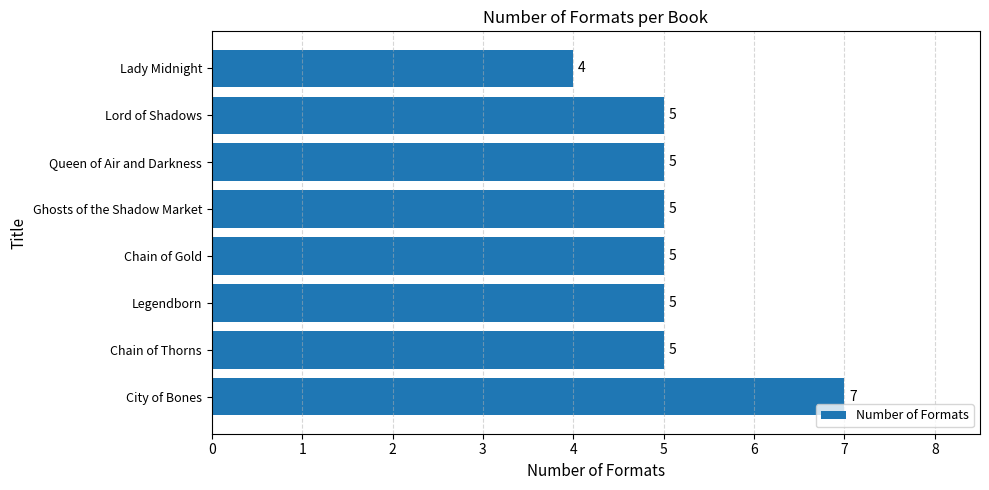

What is the change in value from City of Bones to Lady Midnight?

-3